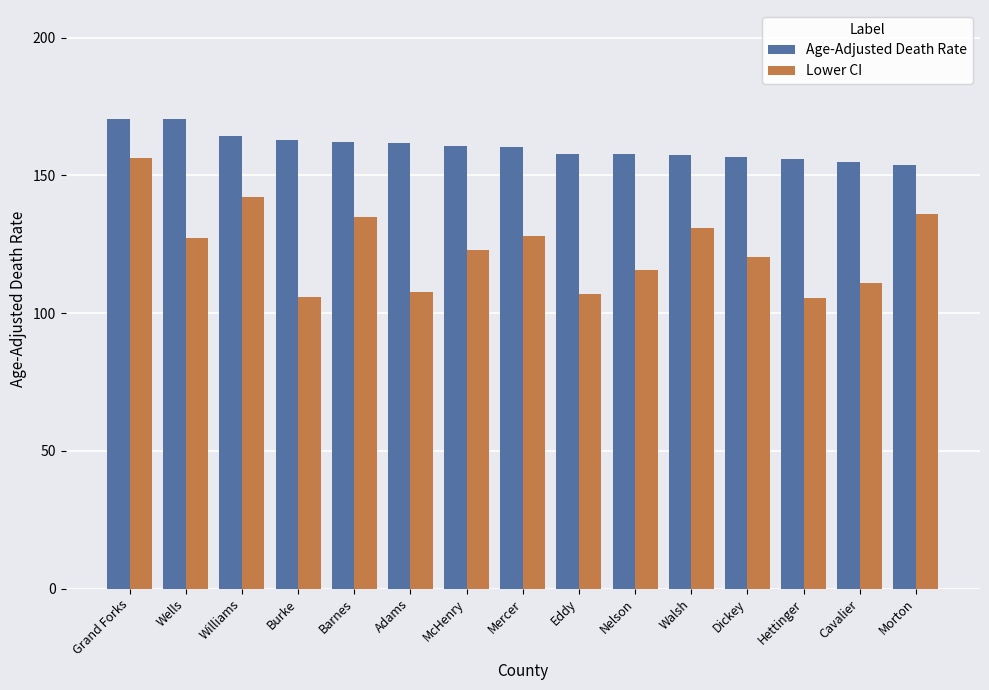

What is the difference between the maximum and minimum values in the Lower CI series?

50.8